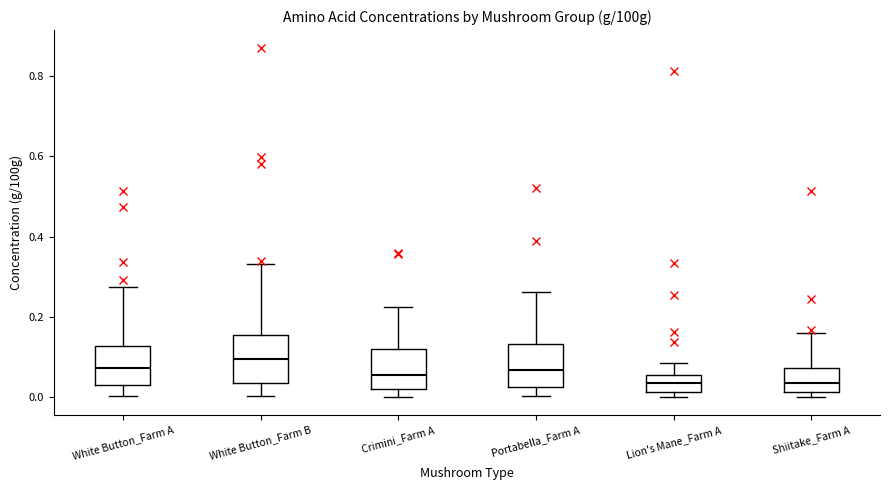

Where is the lower edge of the box for Shiitake_Farm A on the y-axis? The values are not printed on the chart, so give them approximately, as read against the axis.

0.02